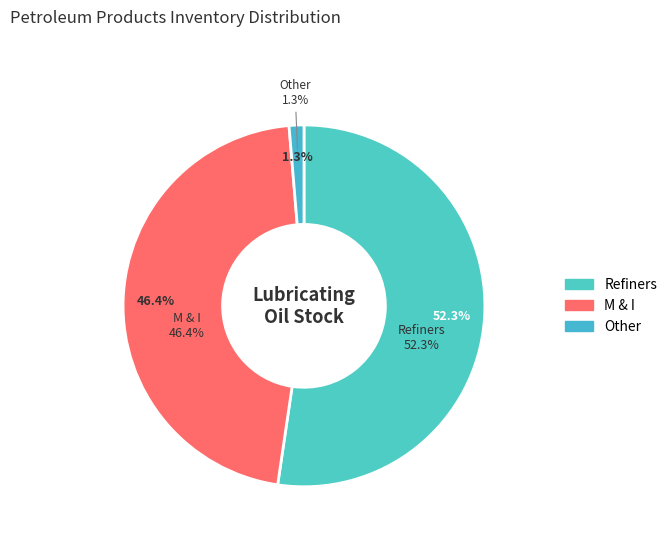

Is 5 the majority of the pie?

No